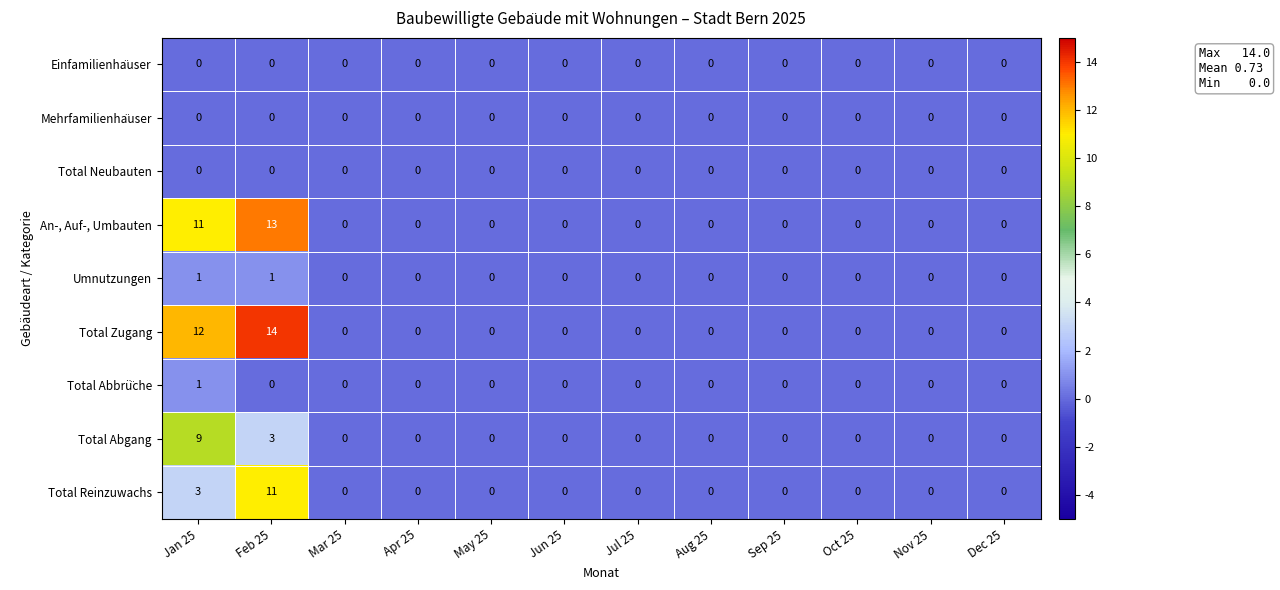

True or false: Total Reinzuwachs has a value of 0 at Mar 25.

True